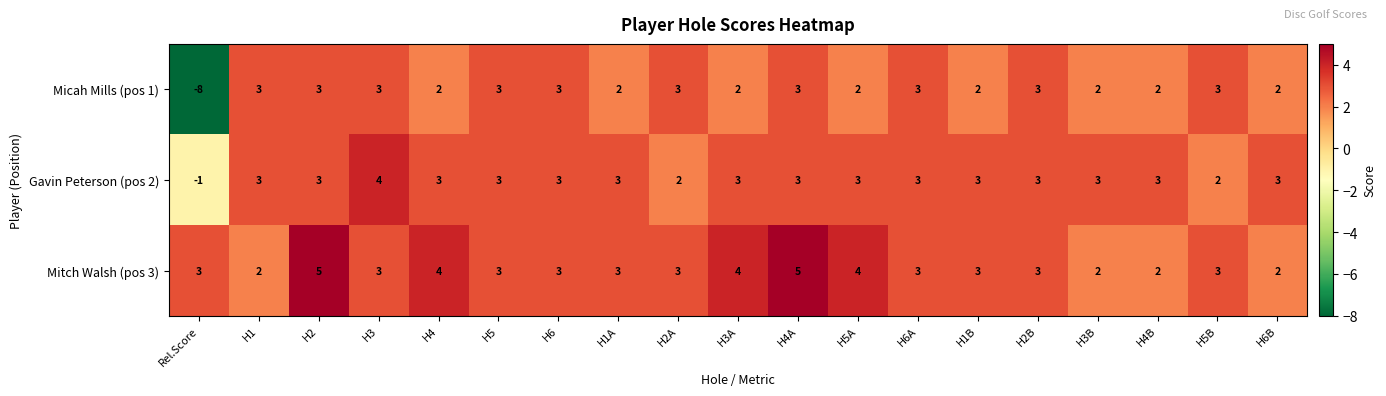

How many Gavin Peterson (pos 2) values are between 3 and 4?

16